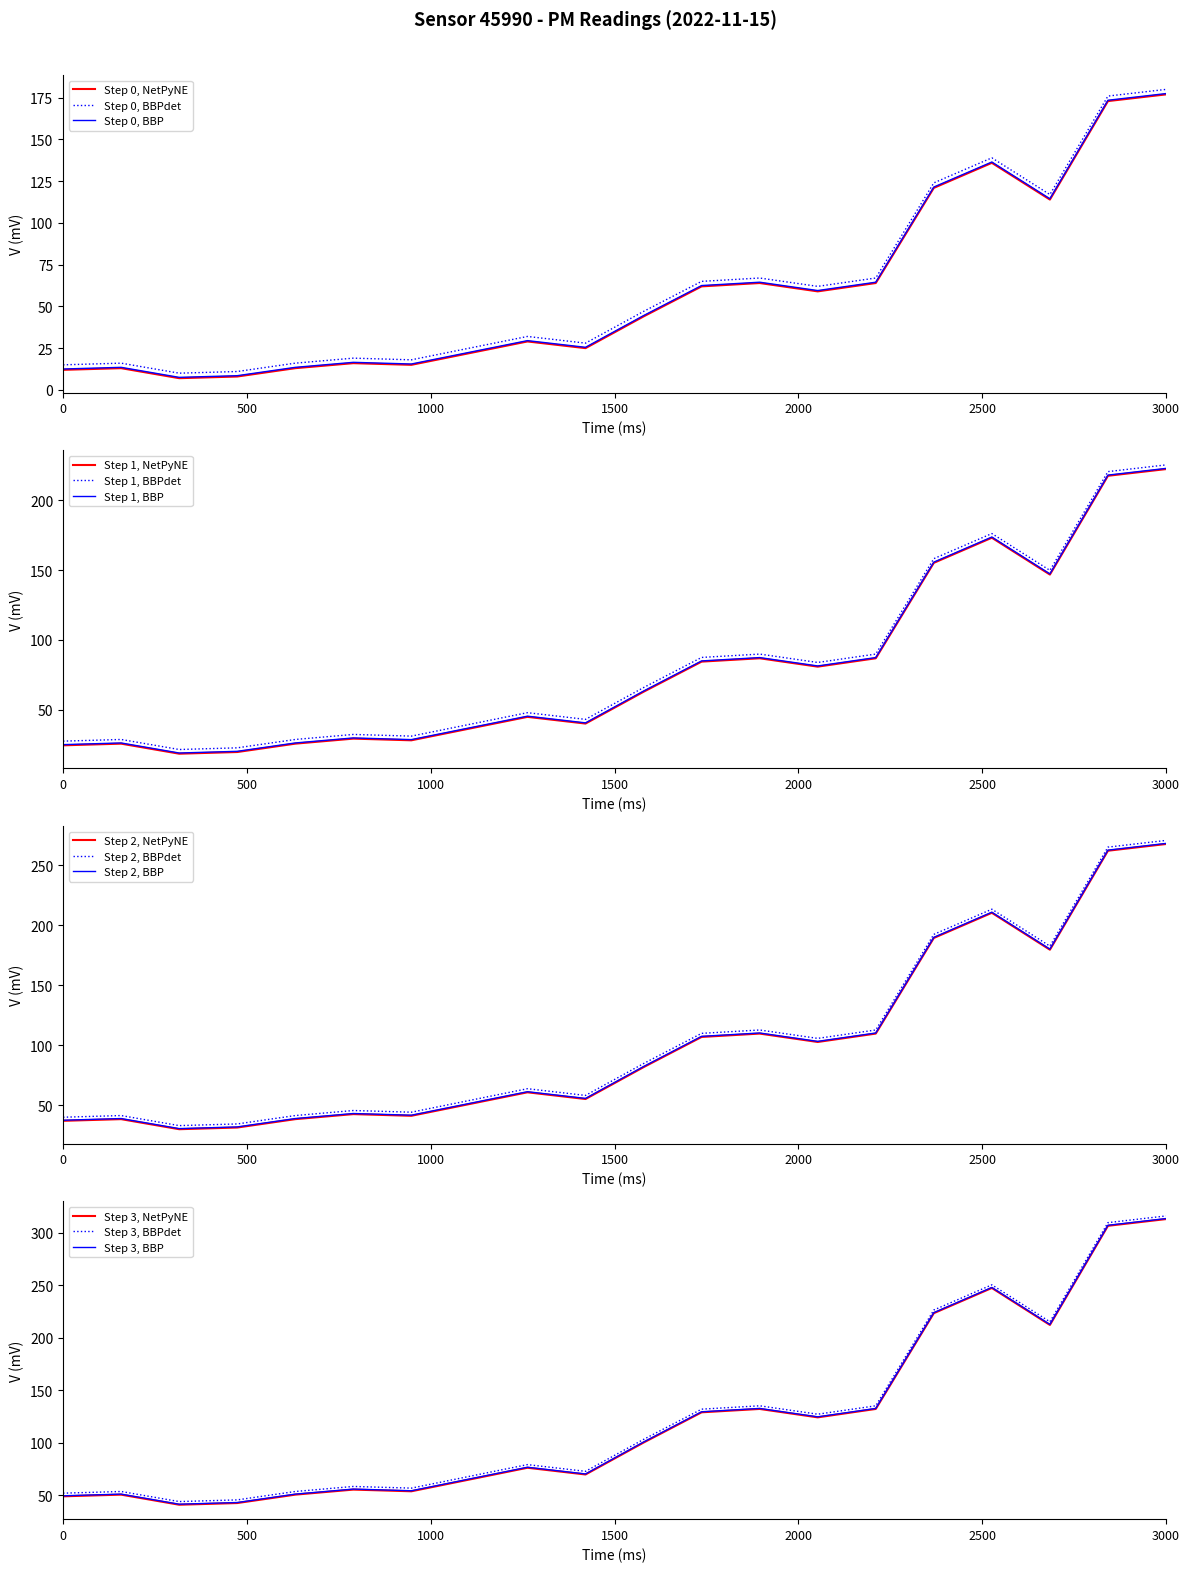

True or false: Step 0, BBP and Step 0, BBPdet cross at least once.

False